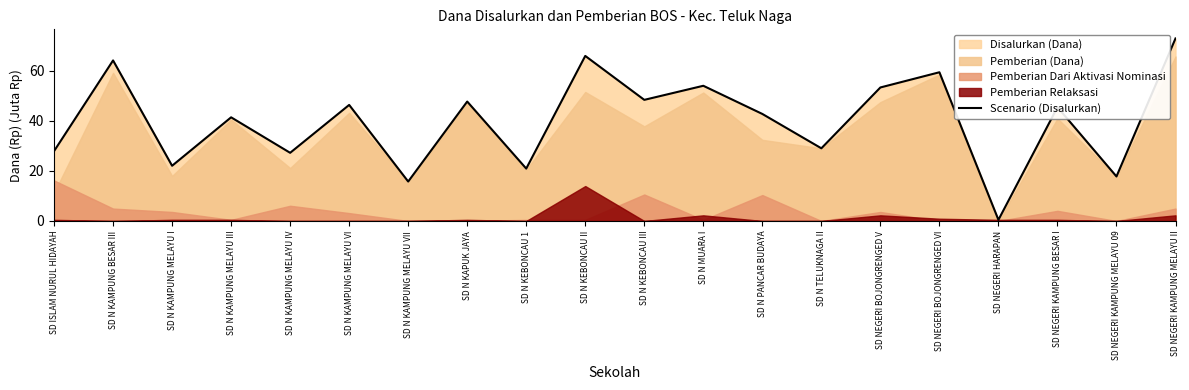

Reading left to right, transcribe all the data shown in this chart.

SD ISLAM NURUL HIDAYAH=27.9	SD N KAMPUNG BESAR III=64.1	SD N KAMPUNG MELAYU I=22.1	SD N KAMPUNG MELAYU III=41.4	SD N KAMPUNG MELAYU IV=27.2	SD N KAMPUNG MELAYU VI=46.4	SD N KAMPUNG MELAYU VII=15.8	SD N KAPUK JAYA=47.7	SD N KEBONCAU 1=20.9	SD N KEBONCAU II=65.9	SD N KEBONCAU III=48.4	SD N MUARA I=54.0	SD N PANCAR BUDAYA=42.8	SD N TELUKNAGA II=29.0	SD NEGERI BOJONGRENGED V=53.3	SD NEGERI BOJONGRENGED VI=59.4	SD NEGERI HARAPAN=0.5	SD NEGERI KAMPUNG BESAR I=45.5	SD NEGERI KAMPUNG MELAYU 09=17.8	SD NEGERI KAMPUNG MELAYU II=72.9